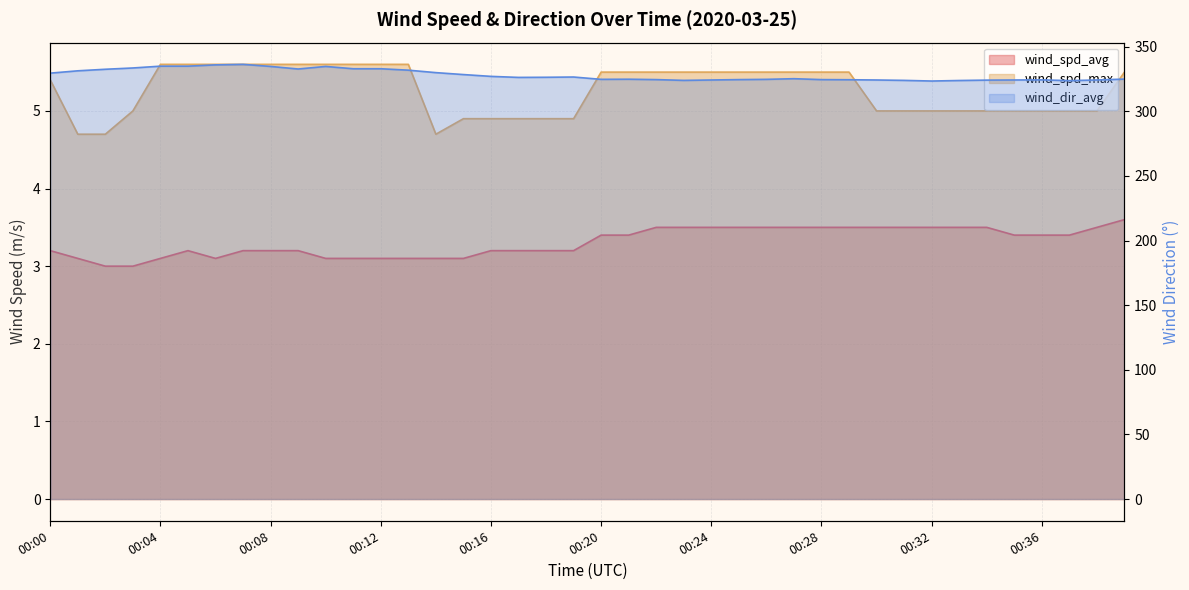

At which label does wind_spd_max first exceed 5?

00:00